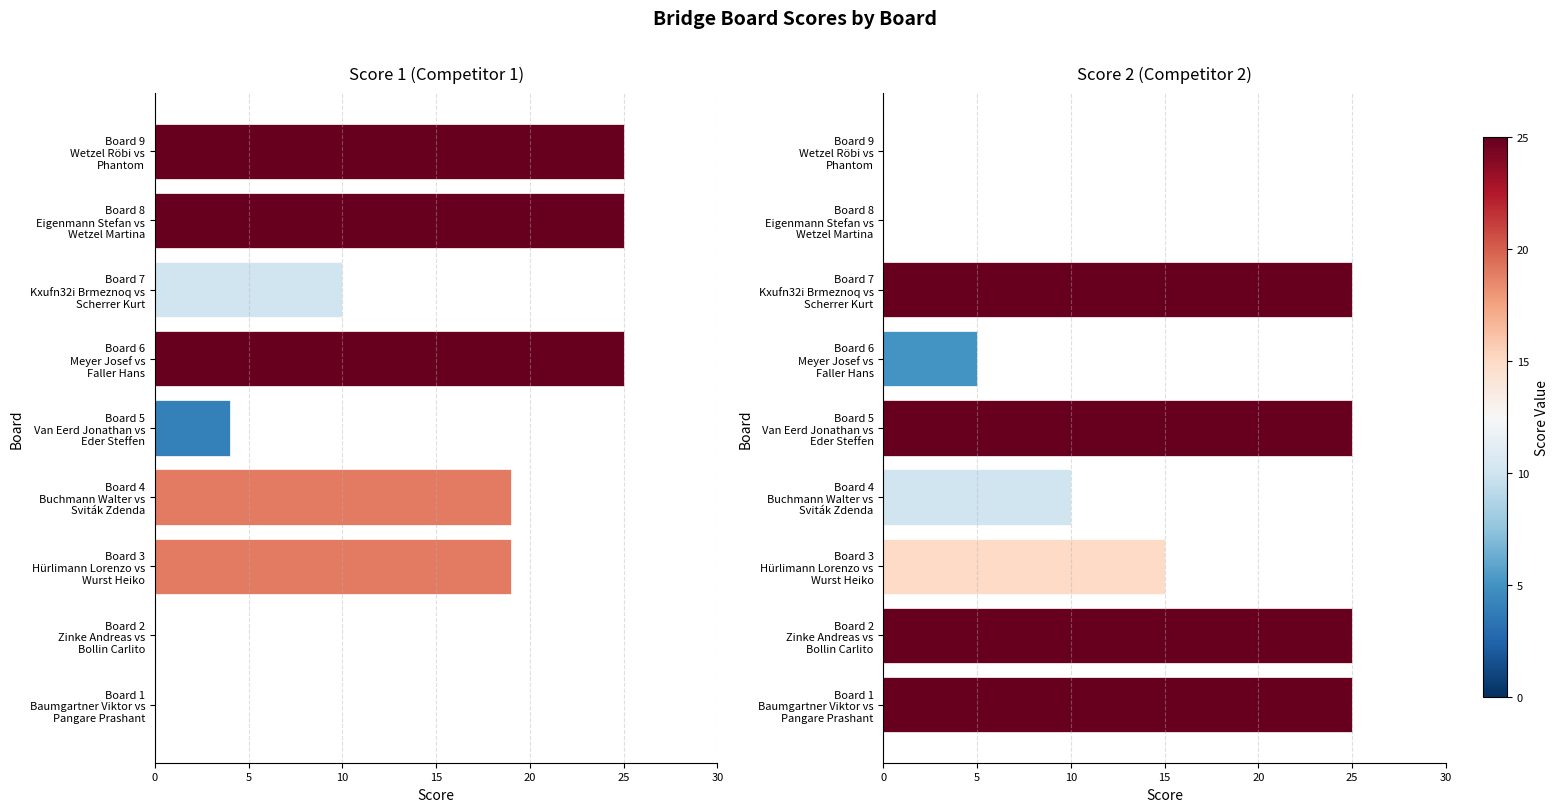

What is the greatest value displayed?

25